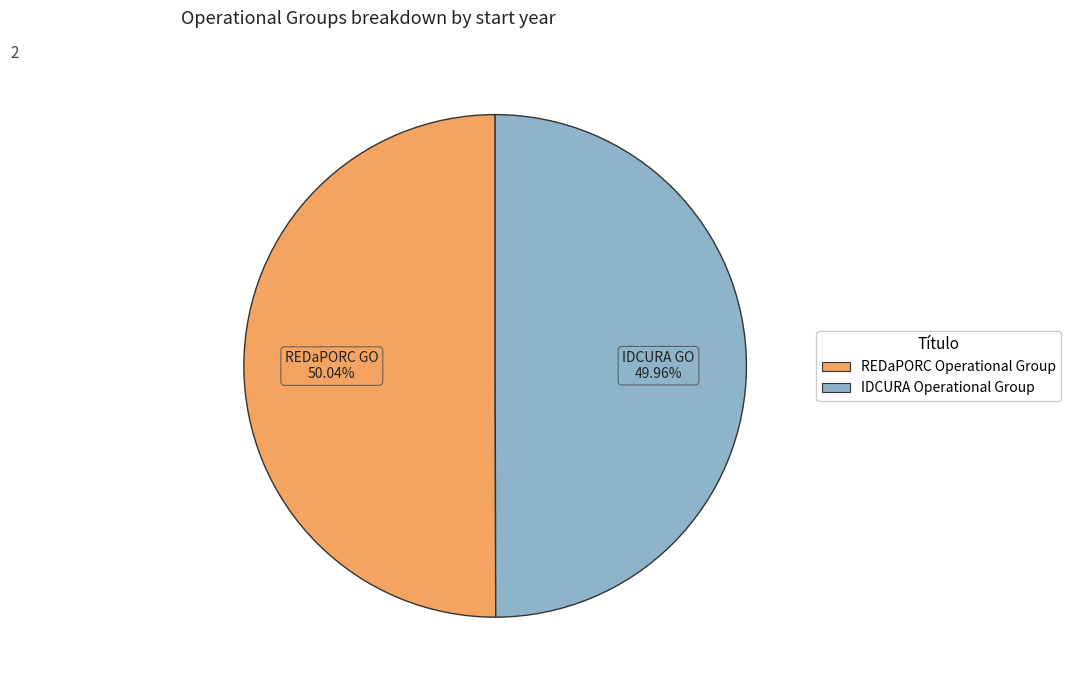

Is there a majority slice in this chart?

Yes